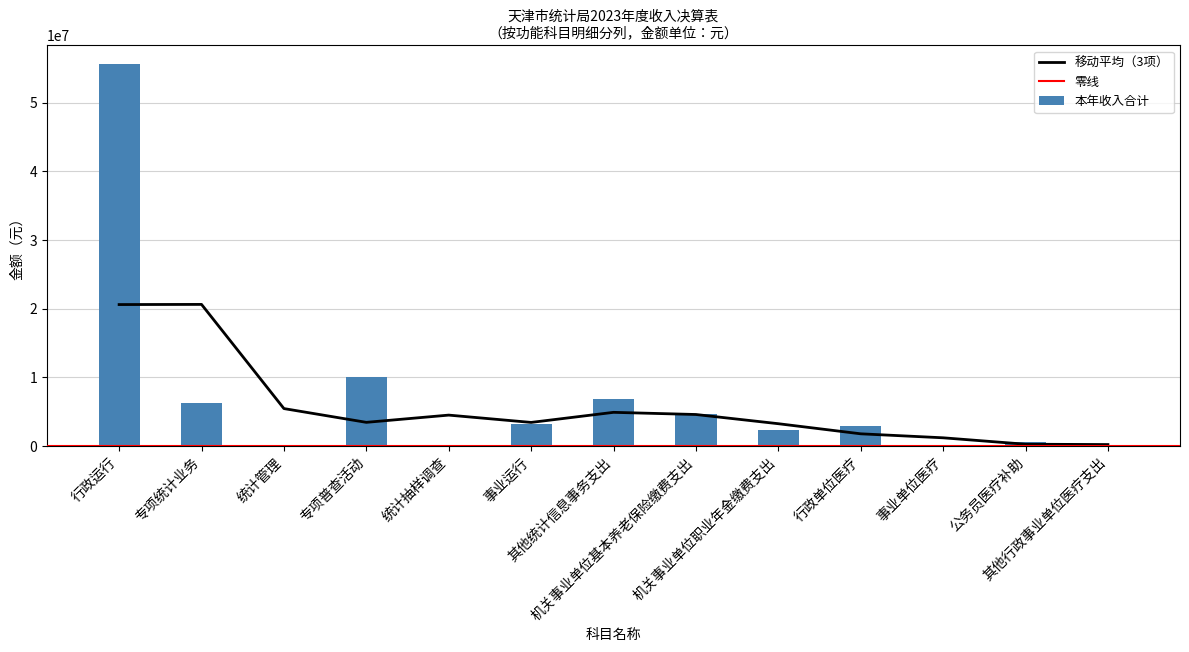

What is the label of the 10th bar from the left?

行政单位医疗